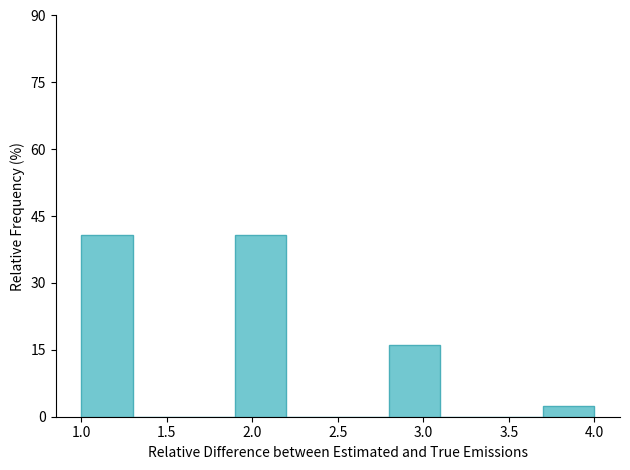

How tall is the bar that spans 2.8 to 3.1 on the x-axis? The values are not printed on the chart, so give them approximately, as read against the axis.

16